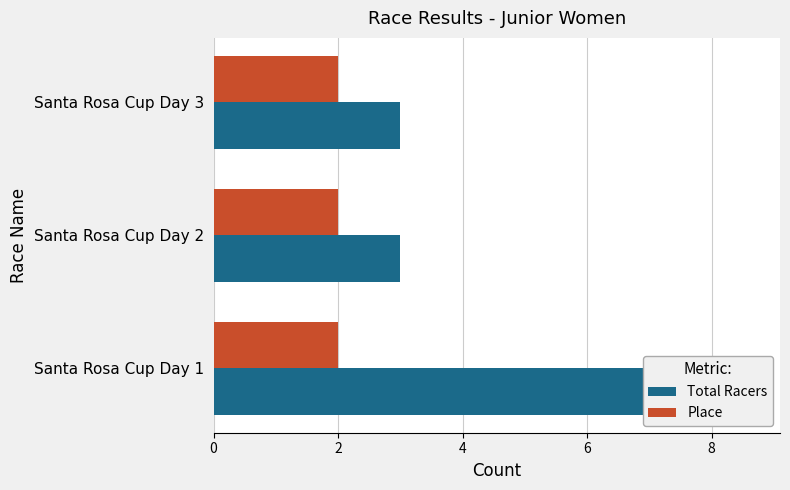

Are the bars horizontal?

Yes